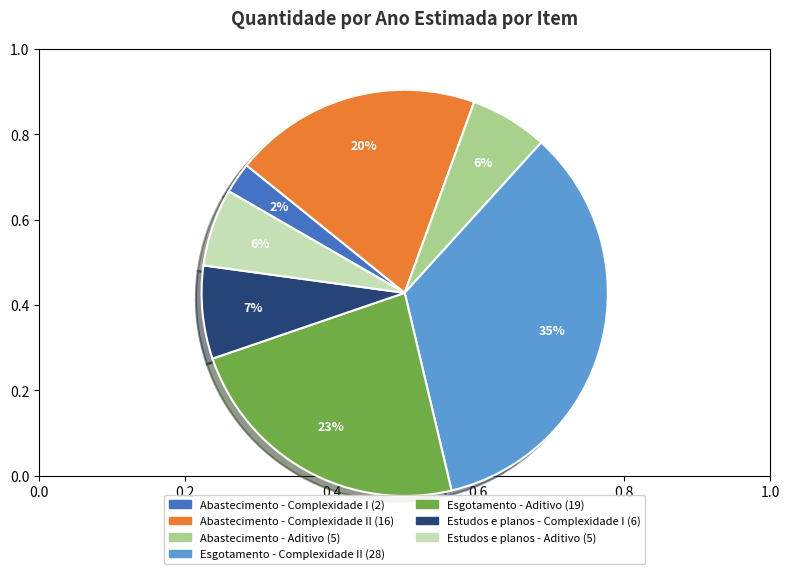

Is there any slice that represents more than half of the pie?

No